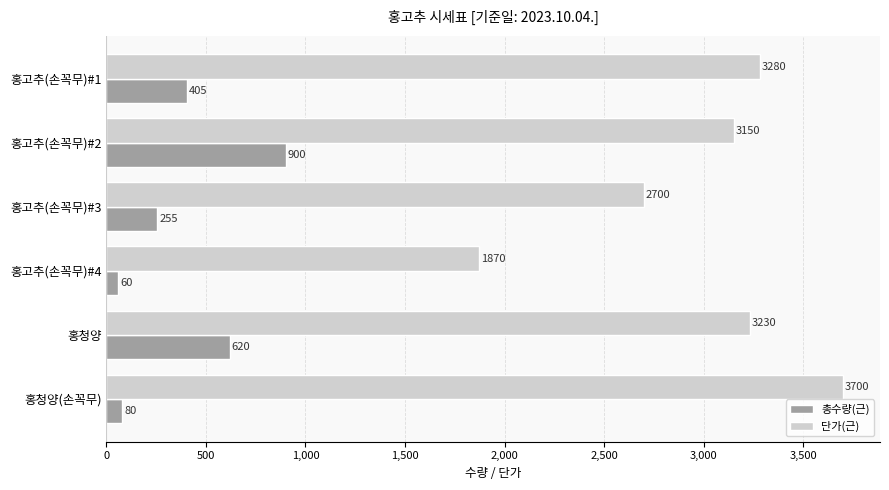

What is the difference between the maximum and minimum values in the 총수량(근) series?

840